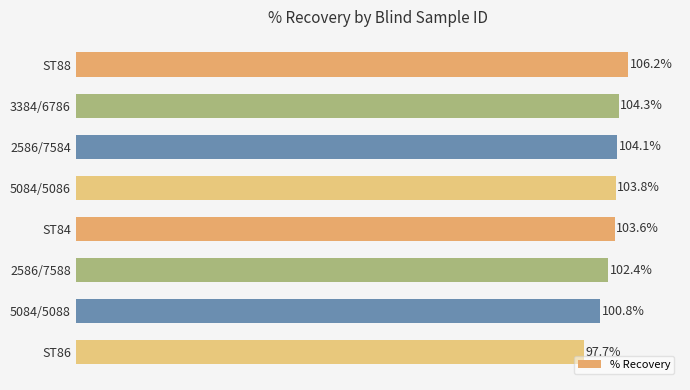

What is the label of the 8th bar from the bottom?

ST88